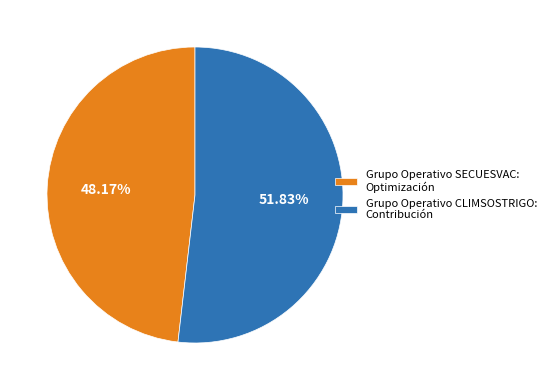

How much of the chart is everything except Grupo Operativo CLIMSOSTRIGO?

48.2%